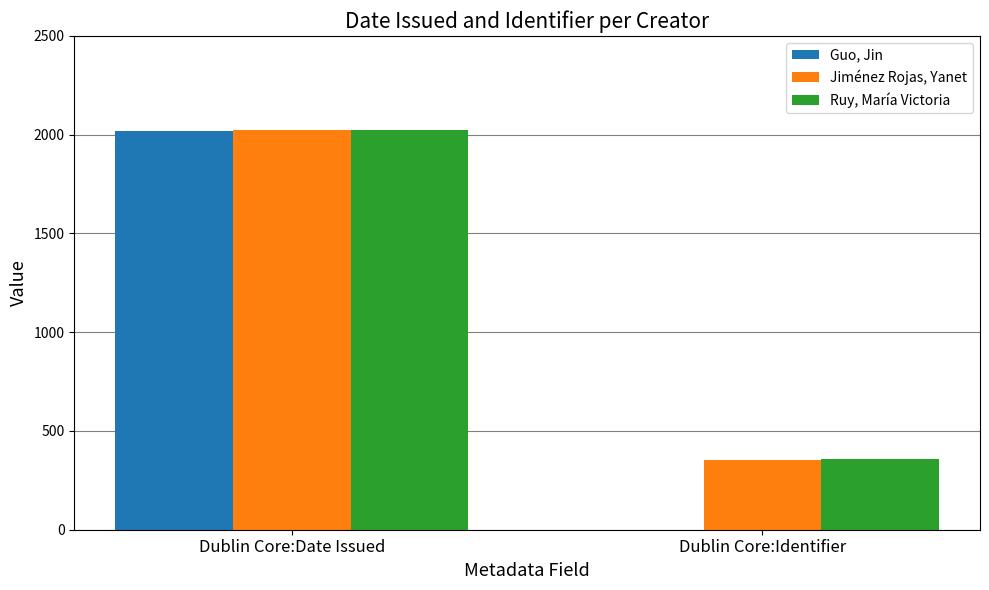

Which series changed the most between Dublin Core:Date Issued and Dublin Core:Identifier?

Guo, Jin